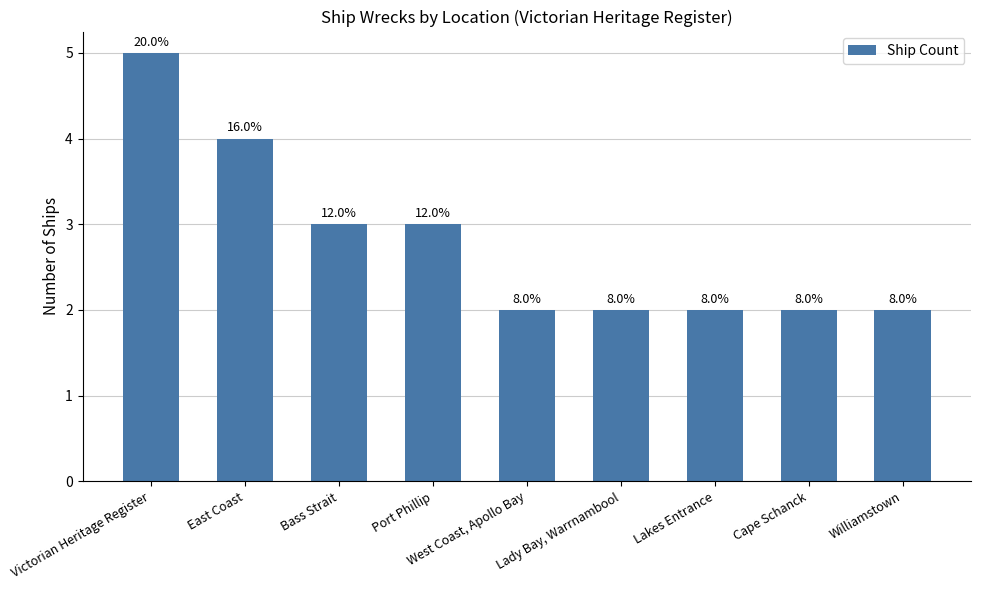

Are the bars horizontal?

No